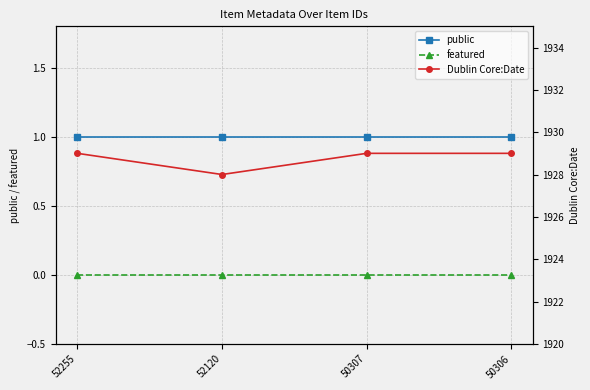

The value of Dublin Core:Date at 52255 is 939. True or false?

False